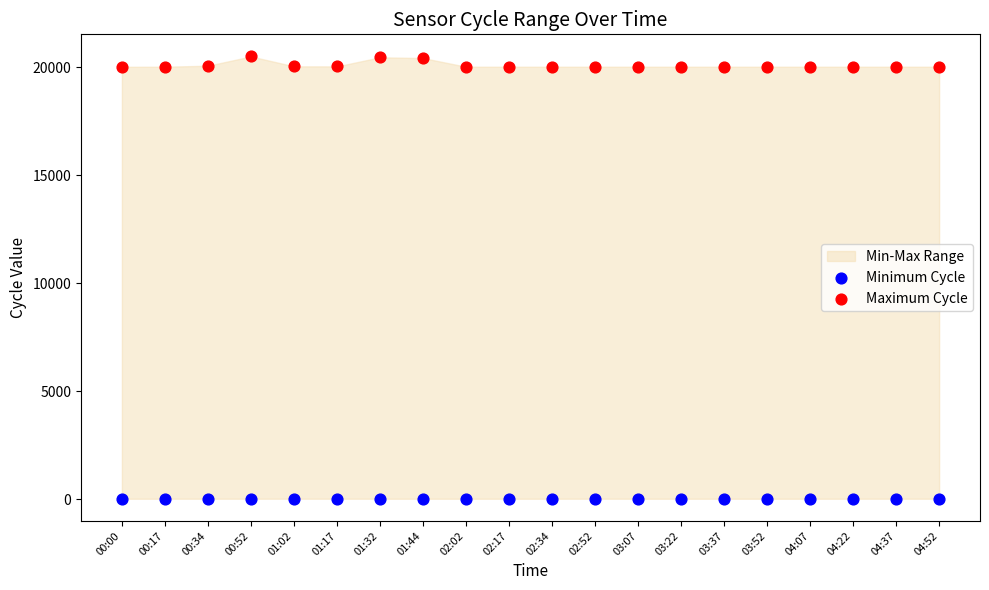

Which series reaches the minimum Y coordinate?

Minimum Cycle